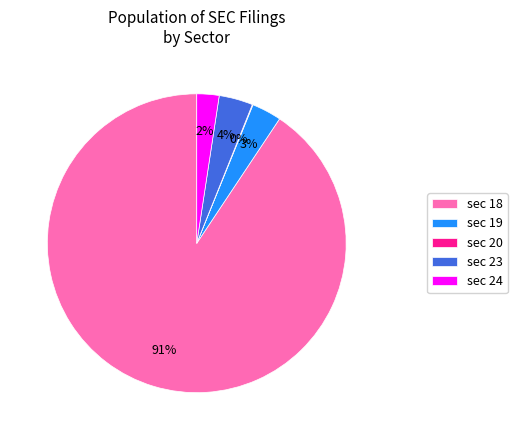

To the nearest percent, what is the difference between the largest and smallest slice percentages?

91%